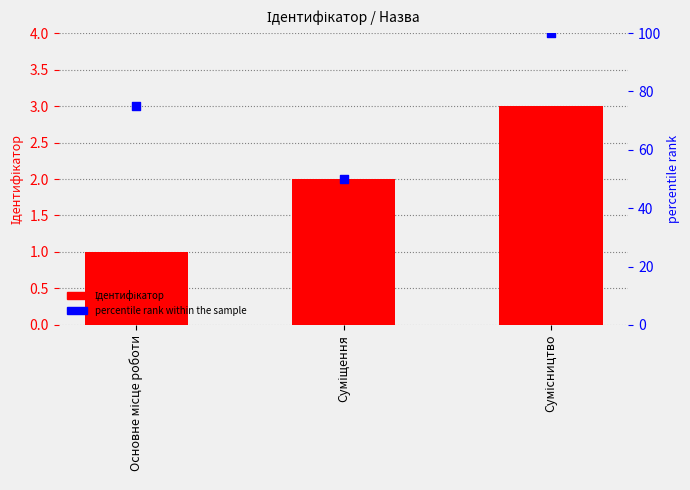

Is the value of percentile rank within the sample at Сумісництво greater than the value of Ідентифікатор at Суміщення?

Yes